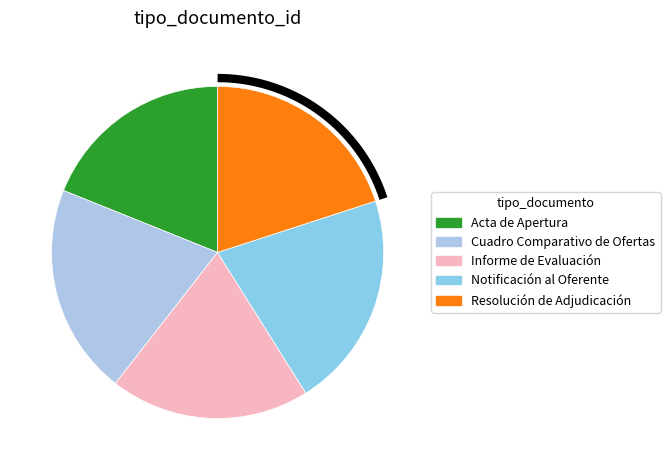

What percentage do Acta de Apertura and Cuadro Comparativo de Ofertas together represent?

39.5%